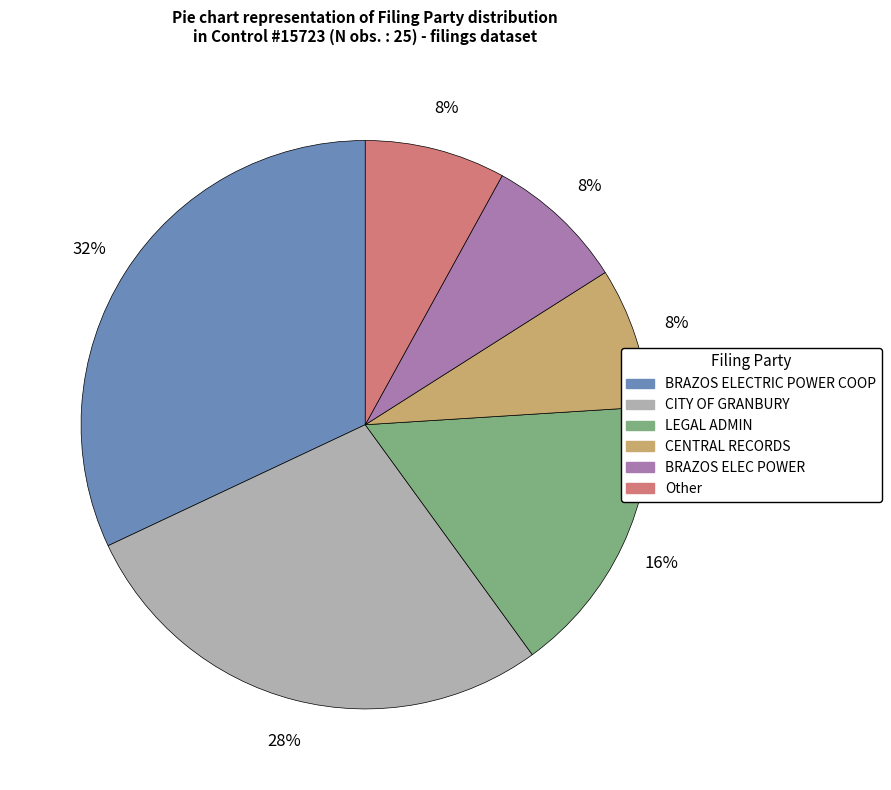

To the nearest percent, what is the average slice percentage?

17%